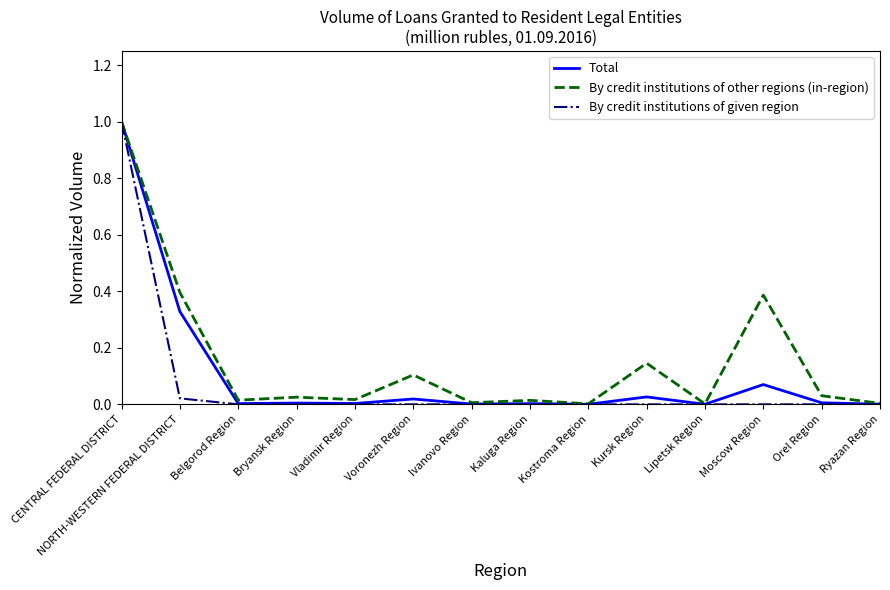

The By credit institutions of given region series shows 0.0 at Orel Region. True or false?

True